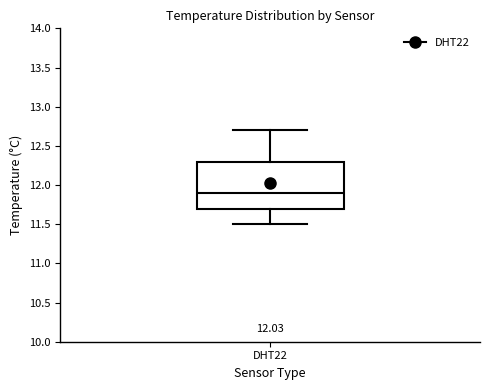

Read this box plot against the y-axis: the position of the median line, the range covered by the box, and the ends of both whiskers. The values are not printed on the chart, so give them approximately, as read against the axis.

median 11.9, box 11.7 to 12.3, whiskers 11.5 to 12.7